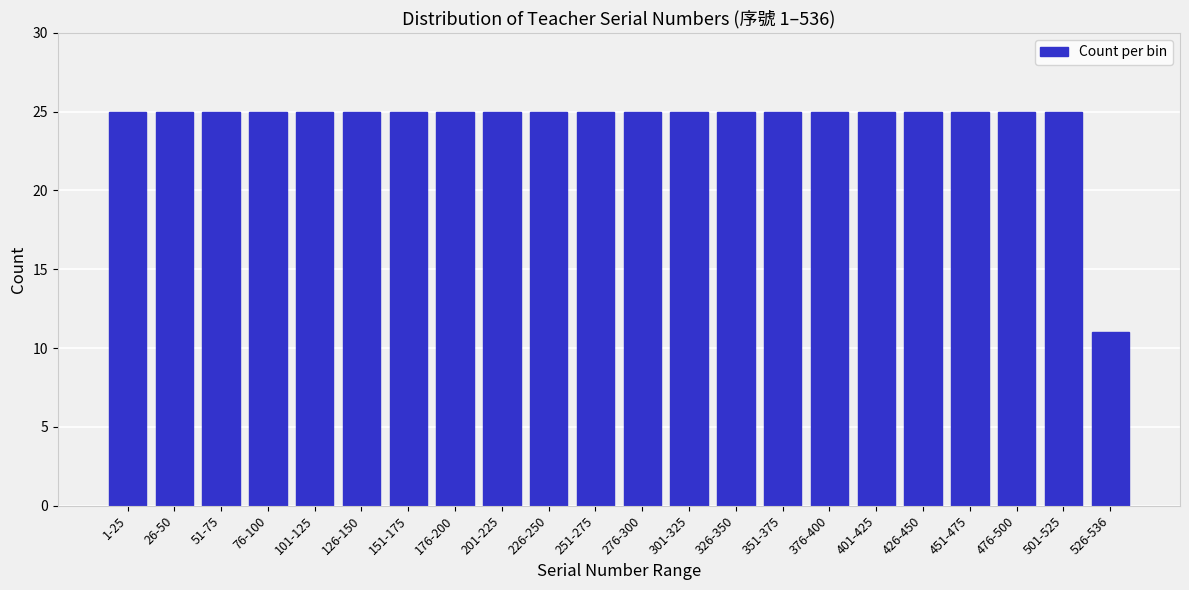

Reading left to right, list all the values displayed in this chart.

1-25=25	26-50=25	51-75=25	76-100=25	101-125=25	126-150=25	151-175=25	176-200=25	201-225=25	226-250=25	251-275=25	276-300=25	301-325=25	326-350=25	351-375=25	376-400=25	401-425=25	426-450=25	451-475=25	476-500=25	501-525=25	526-536=11